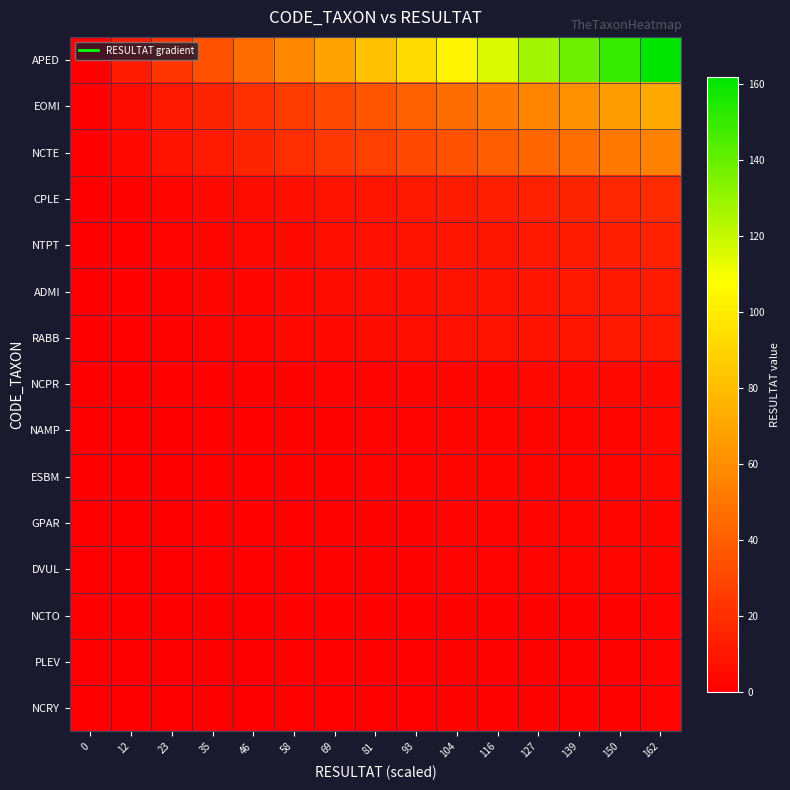

Which series has the largest range (max minus min)?

APED